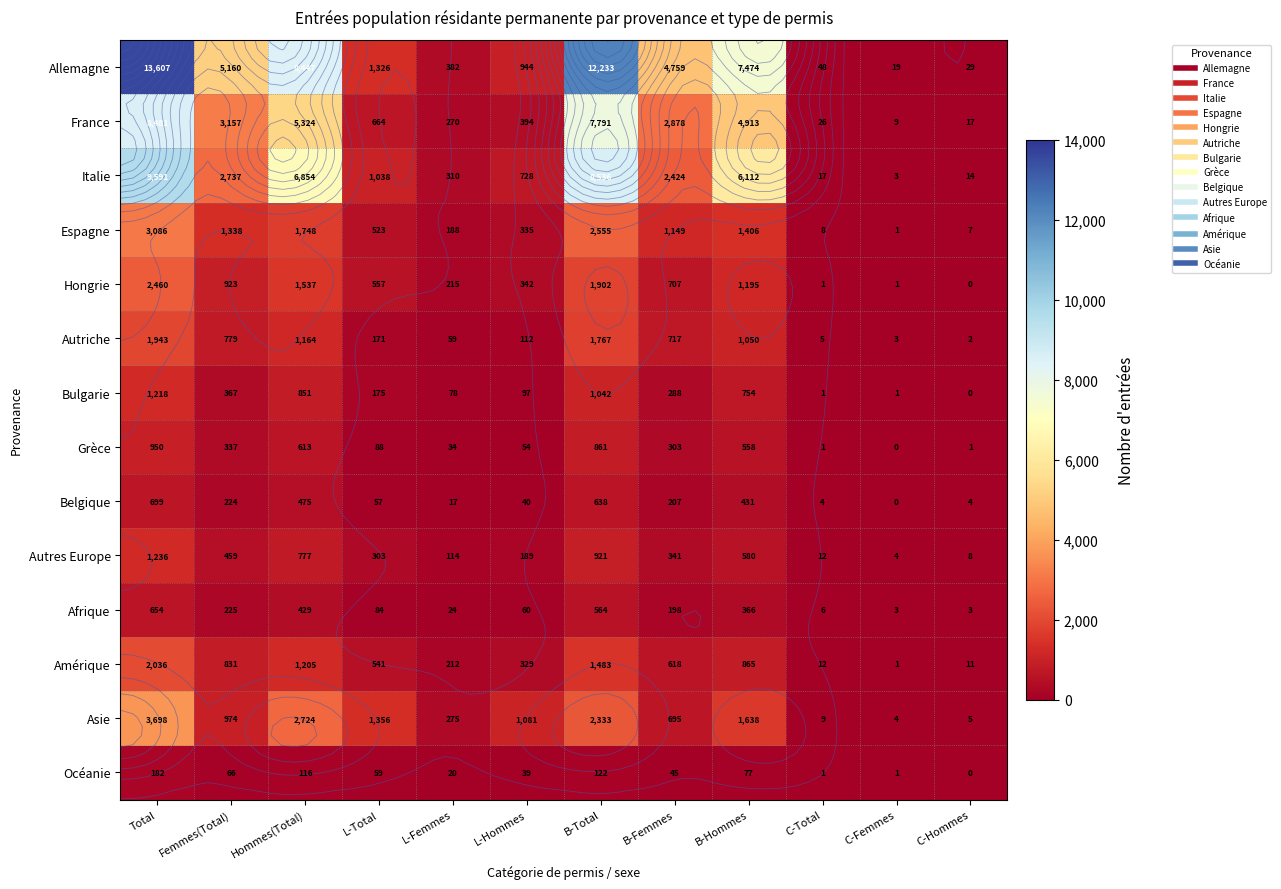

Which has a higher value, B-Hommes or C-Total?

B-Hommes